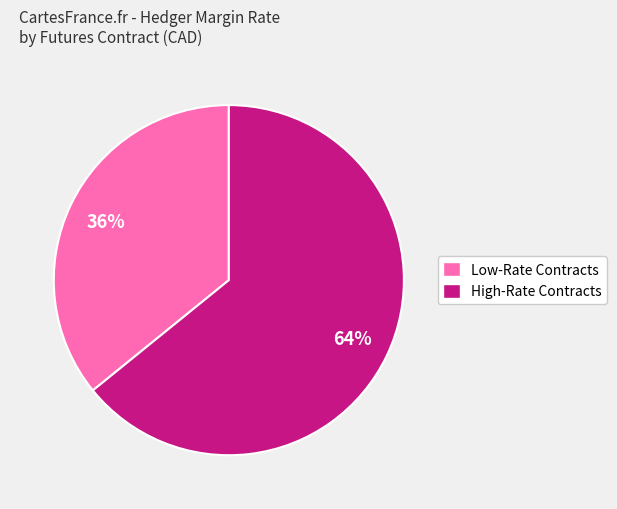

Is there any slice that represents more than half of the pie?

Yes